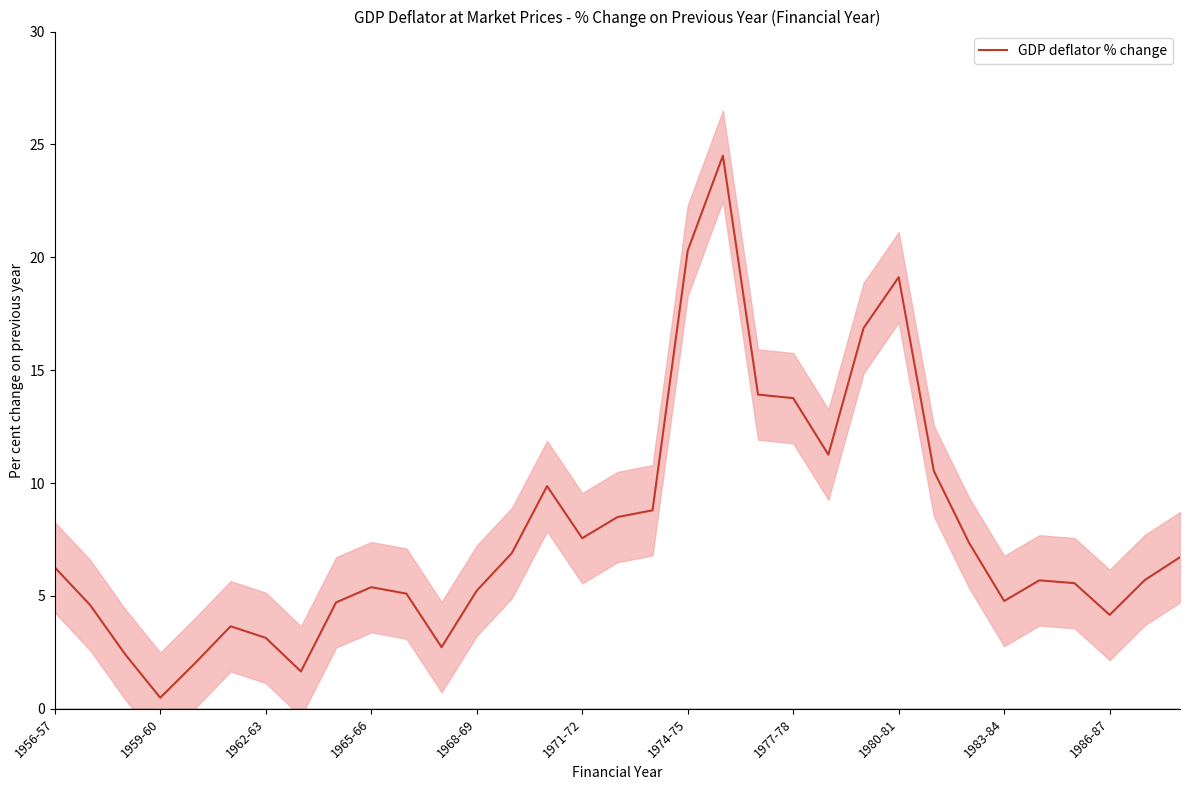

How many lines are shown in the chart?

1